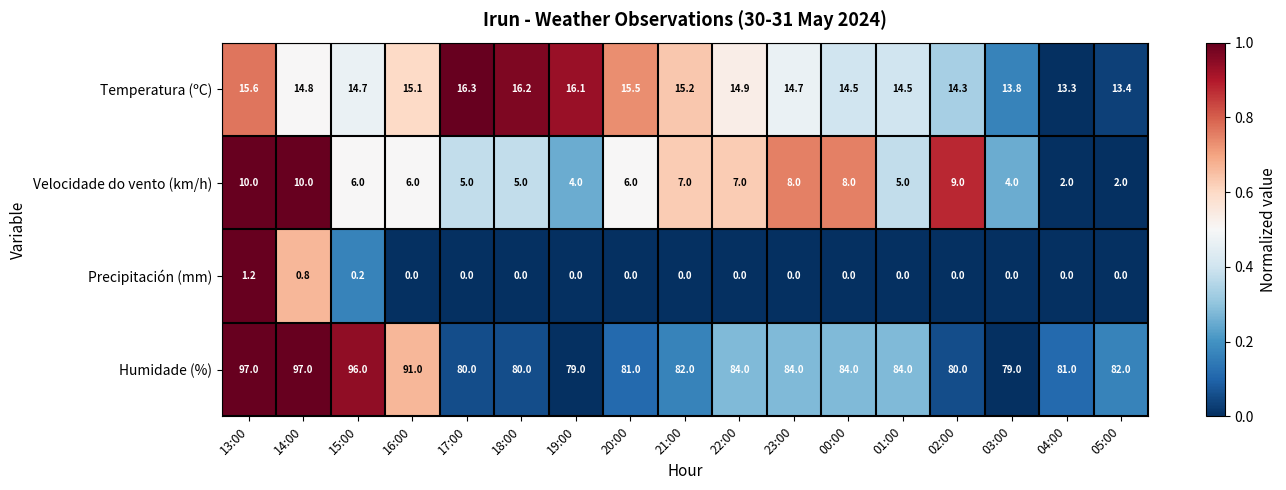

What is the total value across all series at 15:00?

116.9